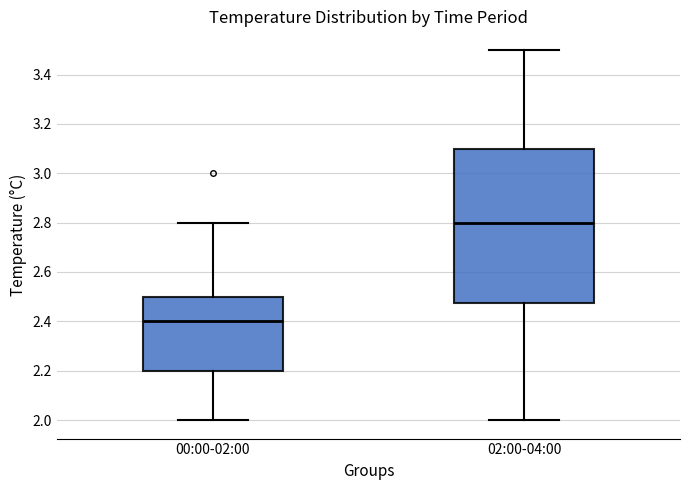

Which box's median line is the lowest?

00:00-02:00